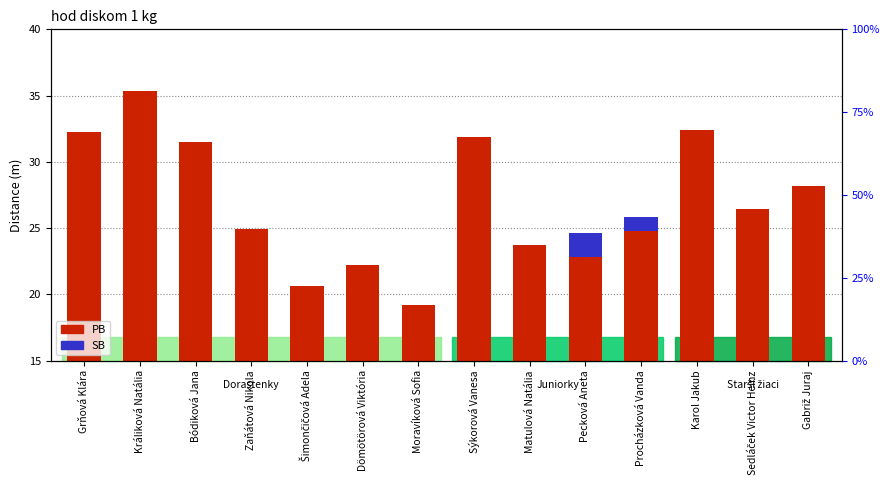

What is the difference between the maximum and minimum values in the SB series?

1.8